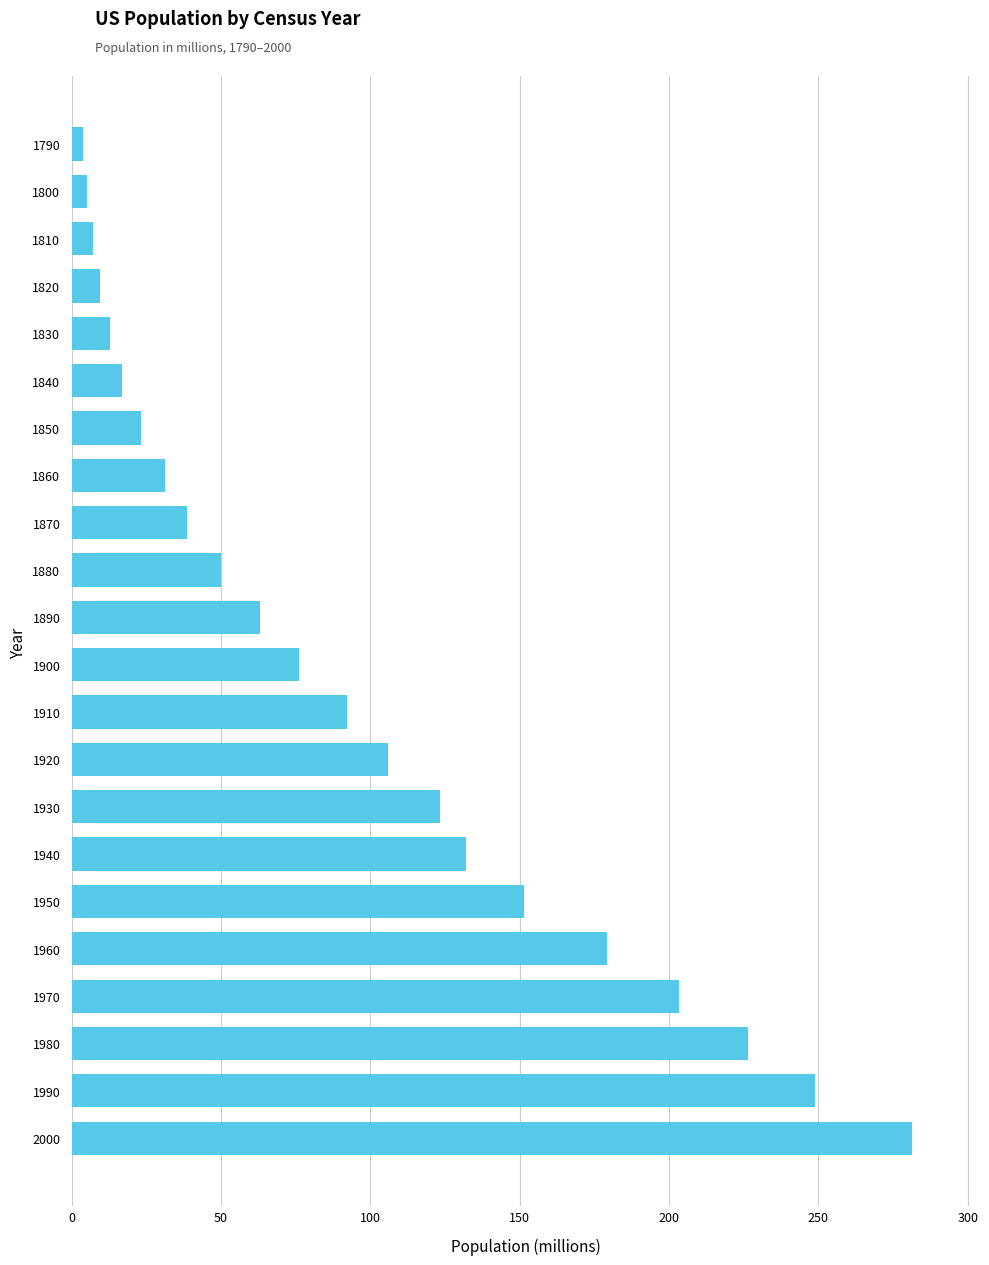

Reading top to bottom, extract all data points from this chart.

3.9	5.3	7.2	9.6	12.9	17.1	23.2	31.4	38.6	50.2	63.0	76.2	92.2	106.0	123.2	132.2	151.3	179.3	203.3	226.5	248.7	281.4